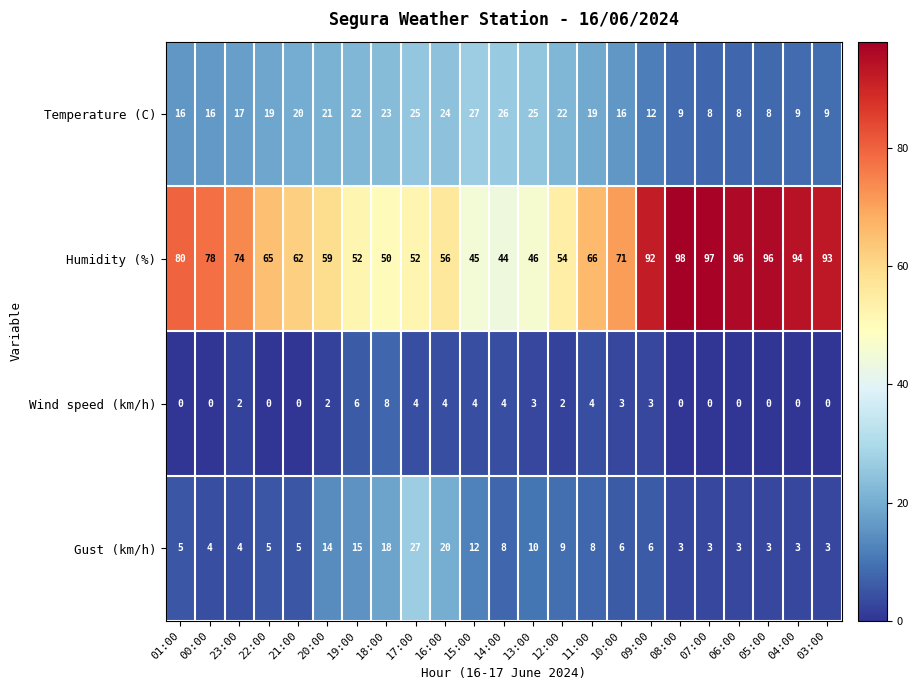

Where does the Gust (km/h) series first go above 6?

20:00